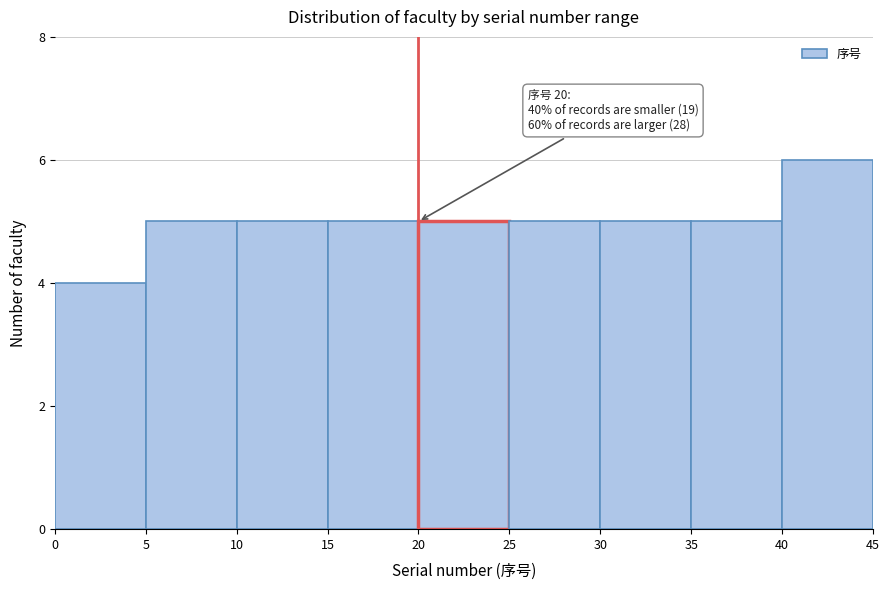

Over which range of the x-axis is the bar tallest?

40 to 45